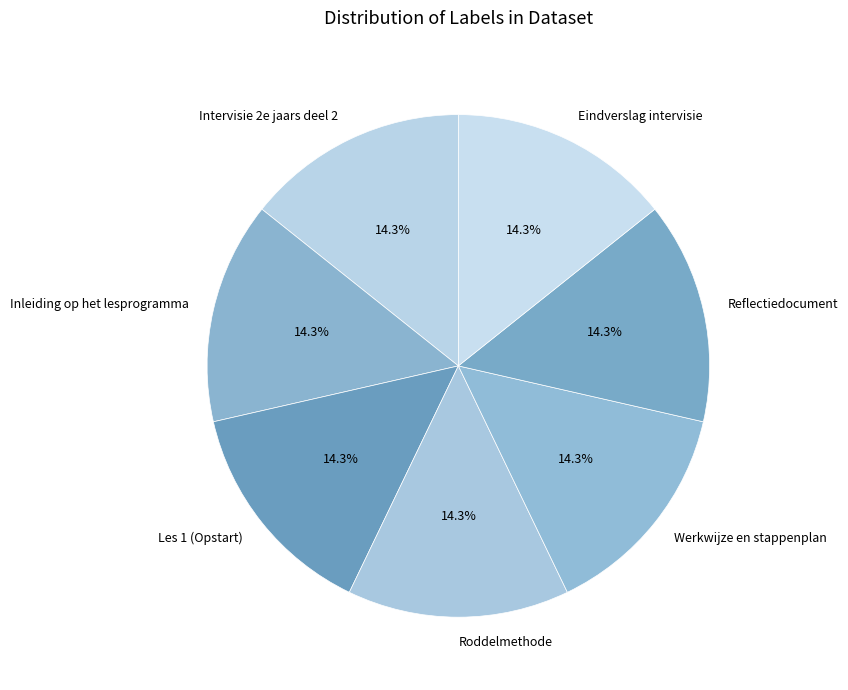

What portion of the pie excludes Inleiding op het lesprogramma?

85.7%